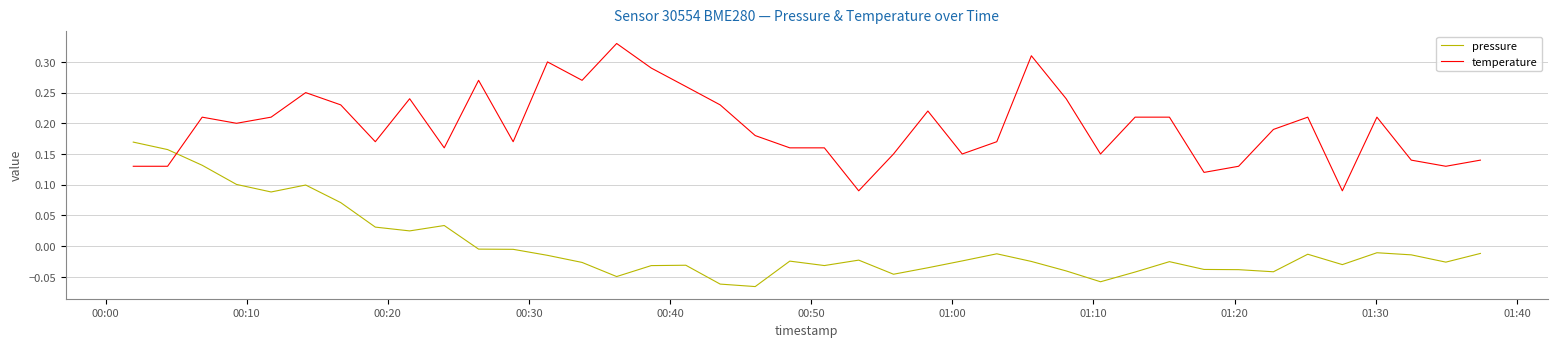

Count the temperature values in the range 0 to 1.

40